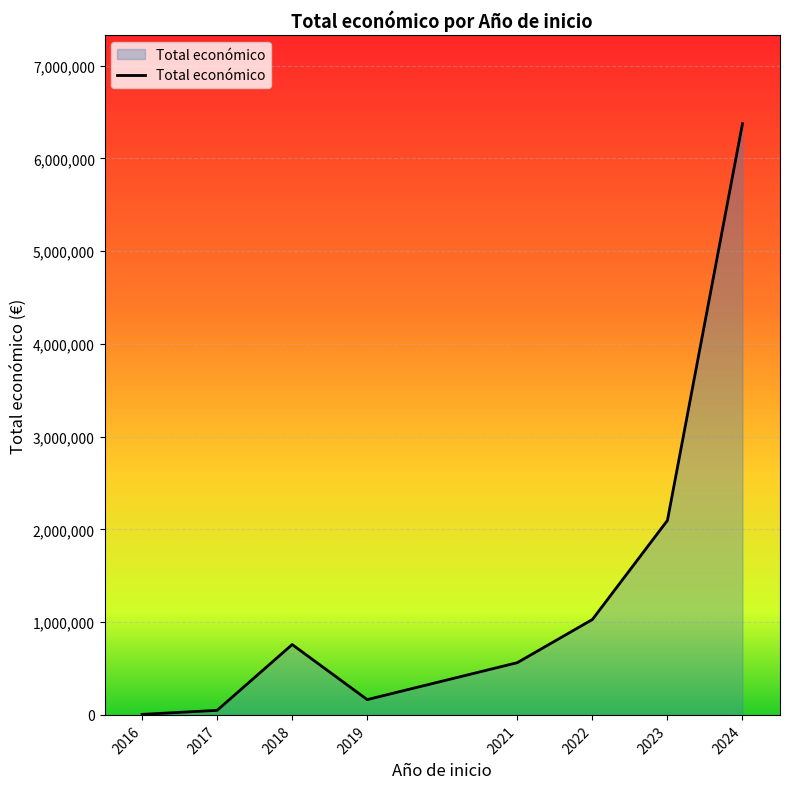

What is the maximum value shown in the chart?

6374239